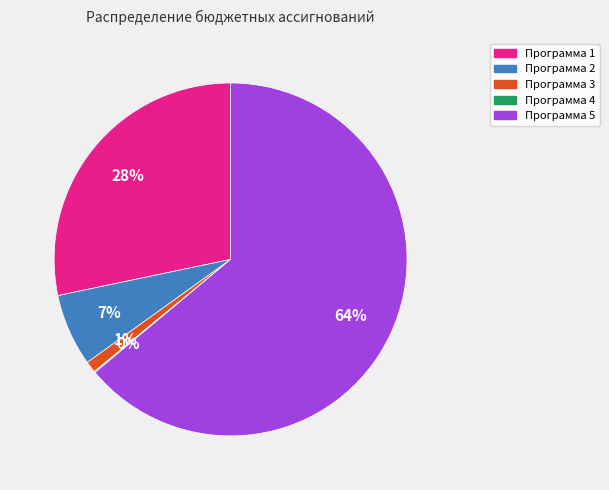

Does Программа 5 account for over 50% of the chart?

Yes